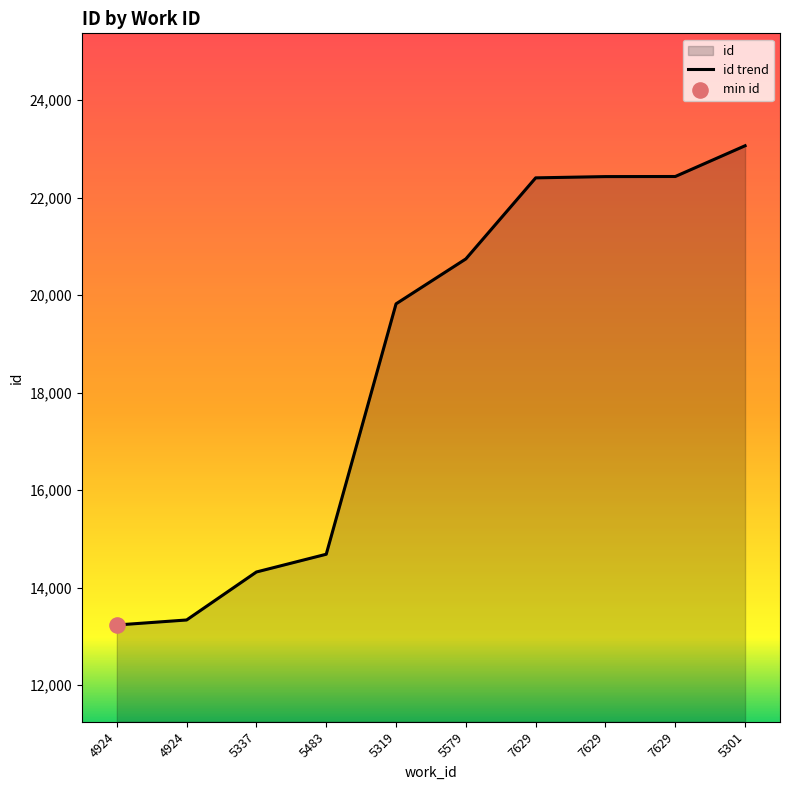

Which has a higher value, 7629 or 5301?

5301